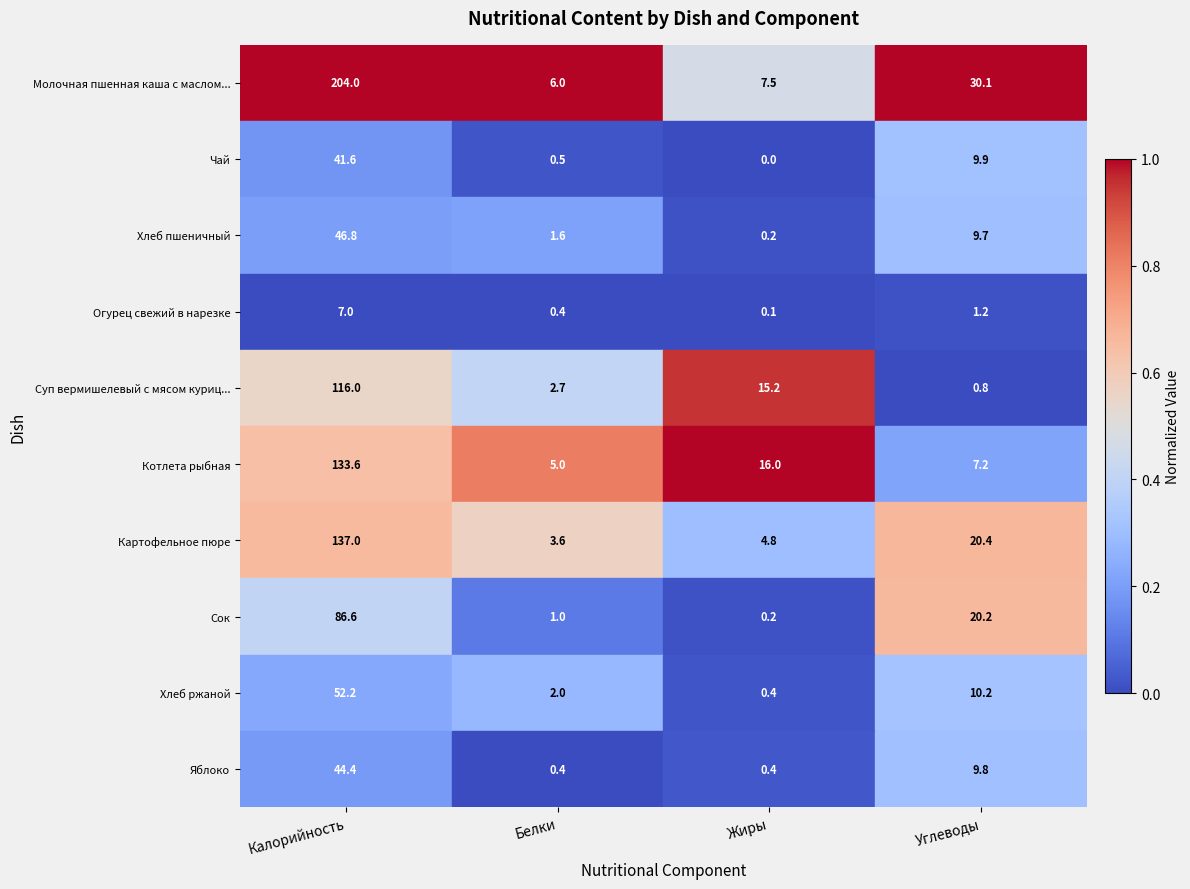

What is the sum of all Картофельное пюре values?

2.2